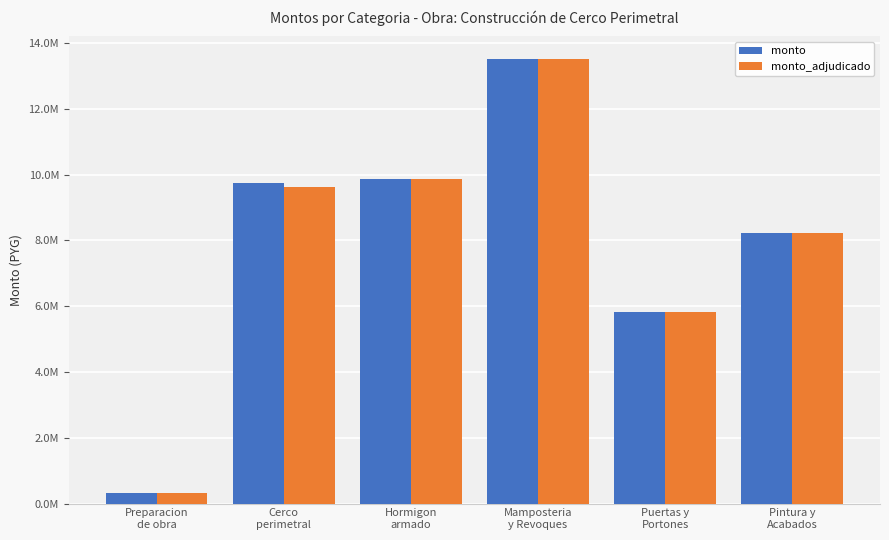

At how many categories does at least one series exceed 5982462?

4